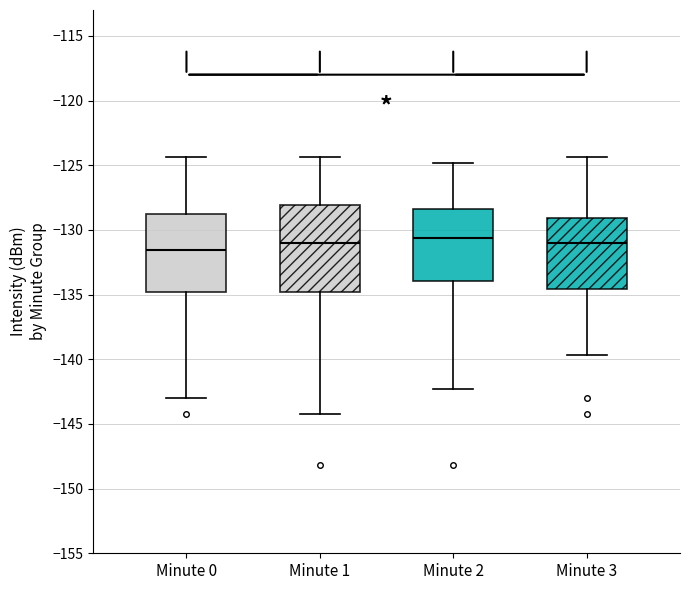

Reading left to right, transcribe this box plot: for each box, give where its median line is, the range the box spans, and where its two whiskers end, as read against the y-axis. The values are not printed on the chart, so give them approximately, as read against the axis.

Minute 0: median -131.5, box -135.0 to -129.0, whiskers -143.0 to -124.5
Minute 1: median -131.0, box -135.0 to -128.0, whiskers -144.0 to -124.5
Minute 2: median -130.5, box -134.0 to -128.5, whiskers -142.5 to -125.0
Minute 3: median -131.0, box -134.5 to -129.0, whiskers -139.5 to -124.5